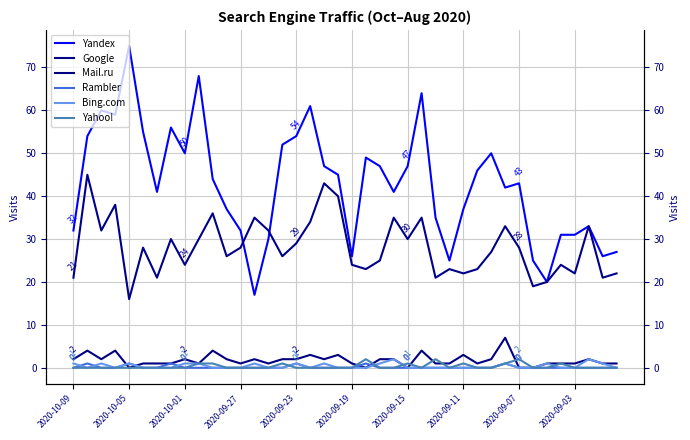

Which series has the largest range (max minus min)?

Yandex